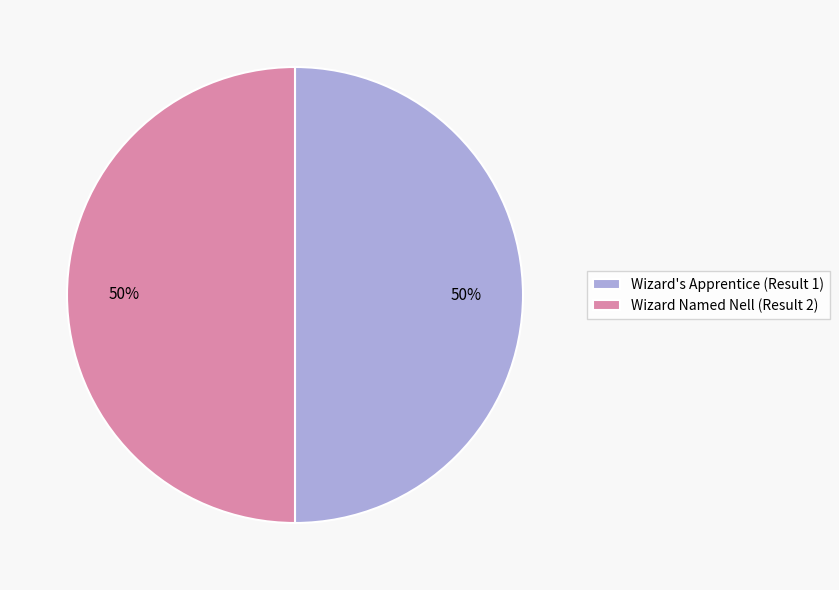

Approximately how many times larger is the value at Wizard Named Nell (Result 2) compared to Wizard's Apprentice (Result 1)?

1.0